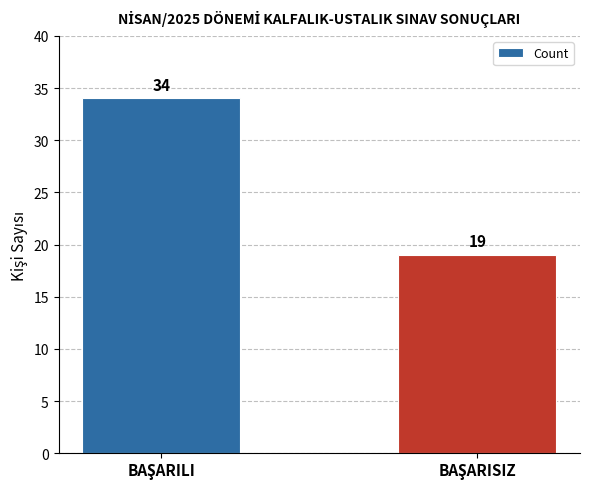

What is the value of the 1st bar from the left?

34